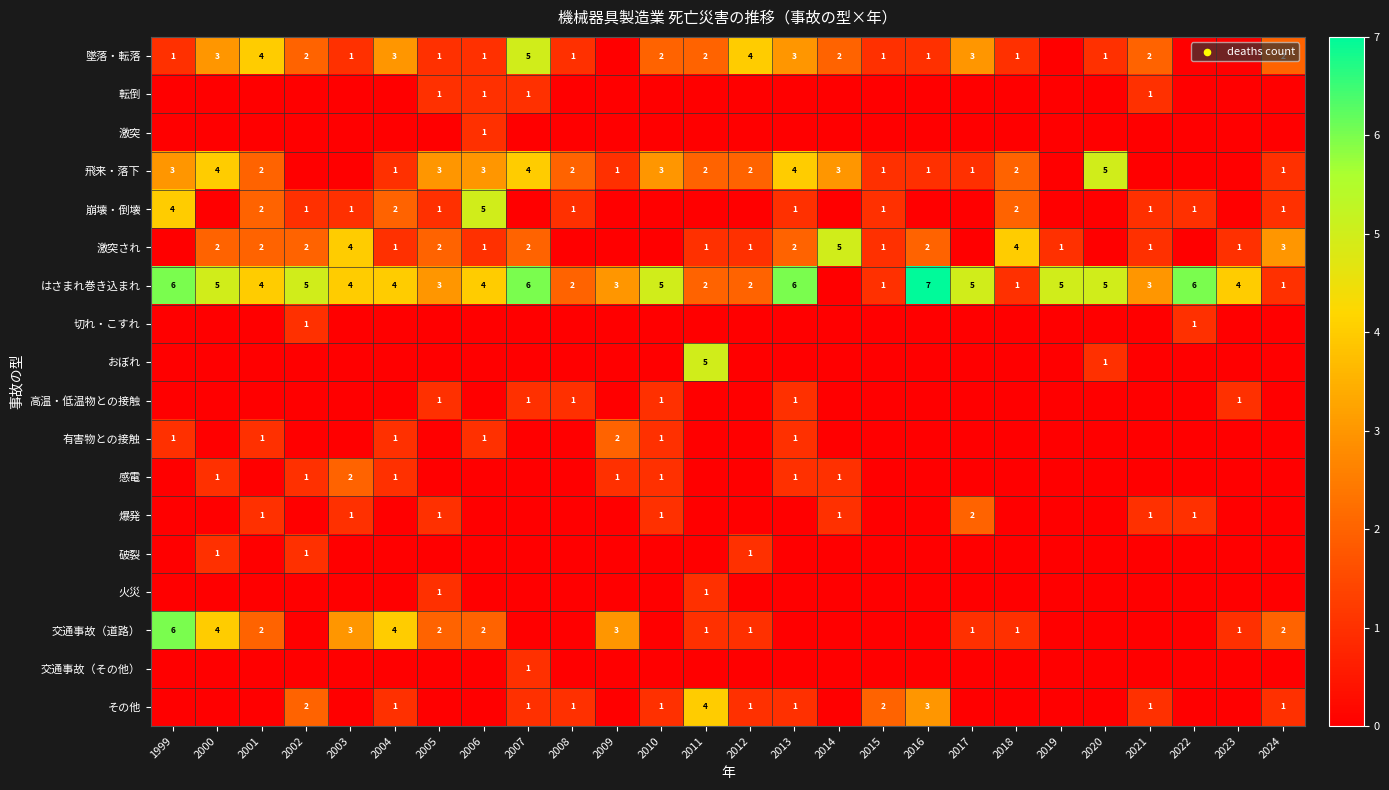

What is the difference between the はさまれ巻き込まれ values at 2017 and 2024?

4